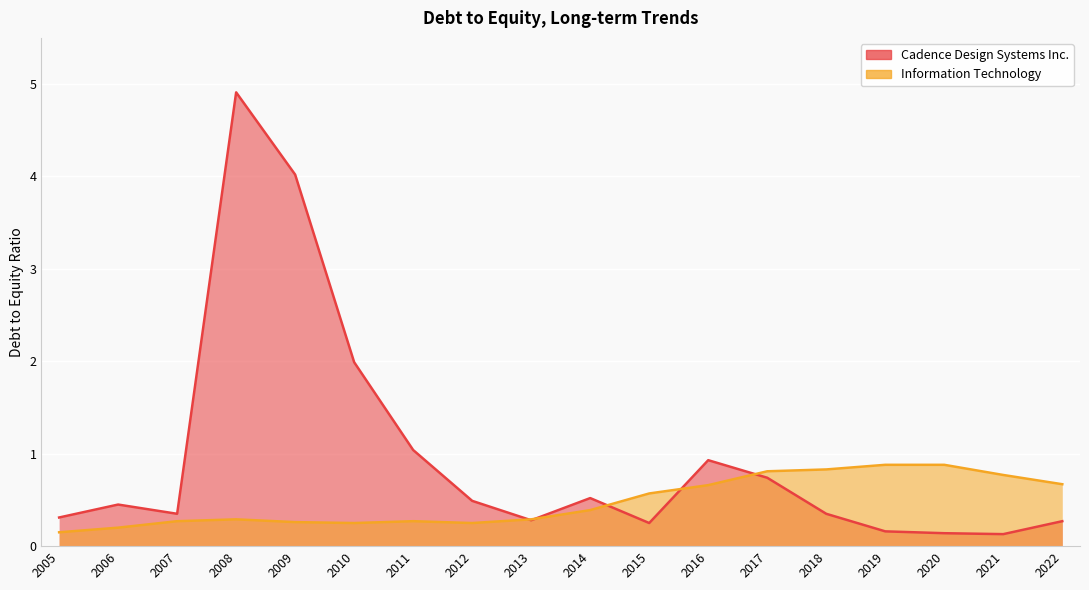

At which label is Cadence Design Systems Inc. closest to 2?

2010